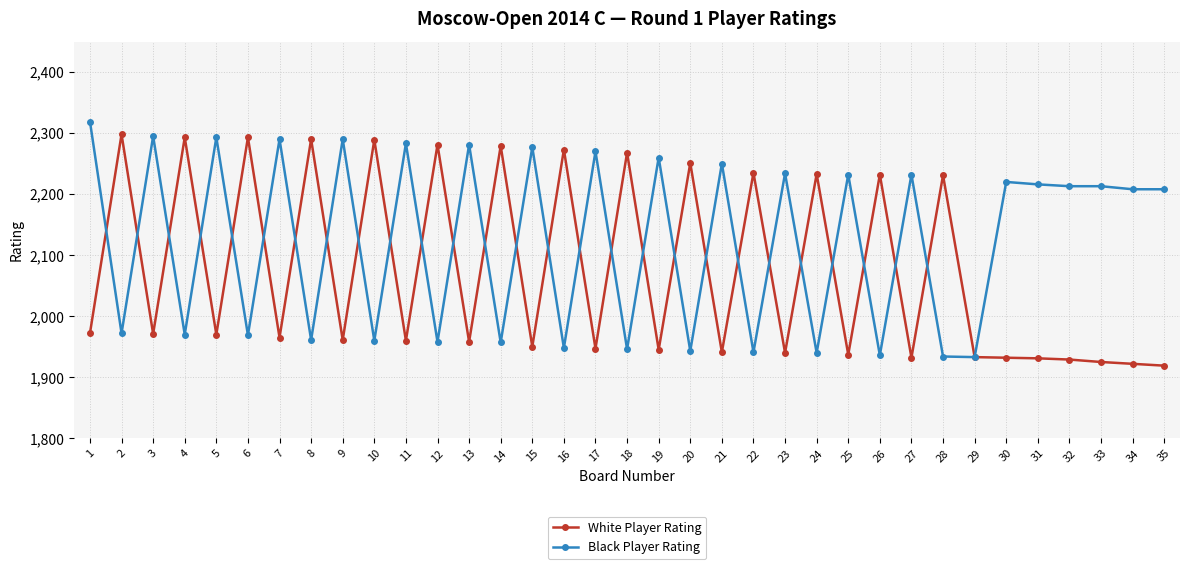

What is the difference between the highest and lowest values at 20?

308